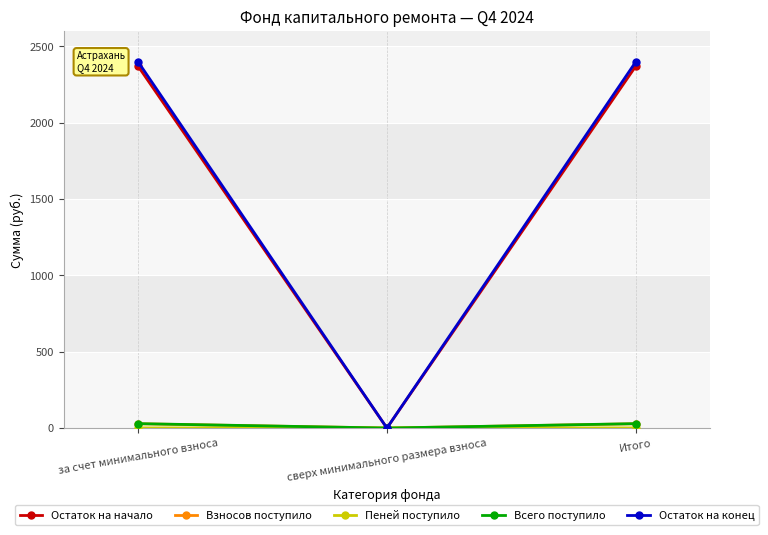

Read the Остаток на начало value at за счет минимального взноса.

2369.0